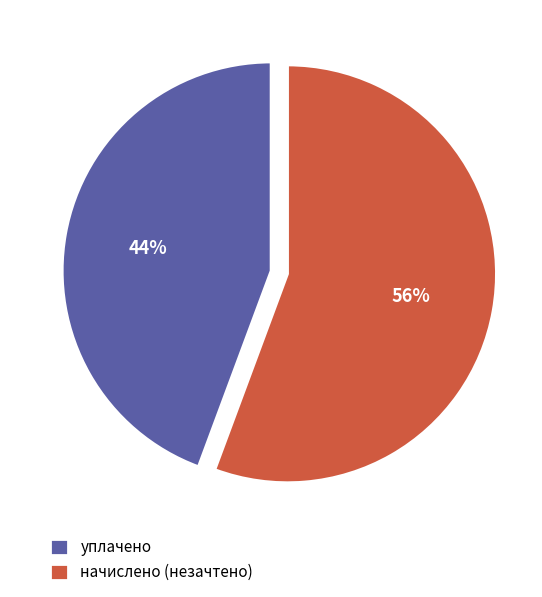

True or false: начислено (незачтено) accounts for 41% of the total.

False